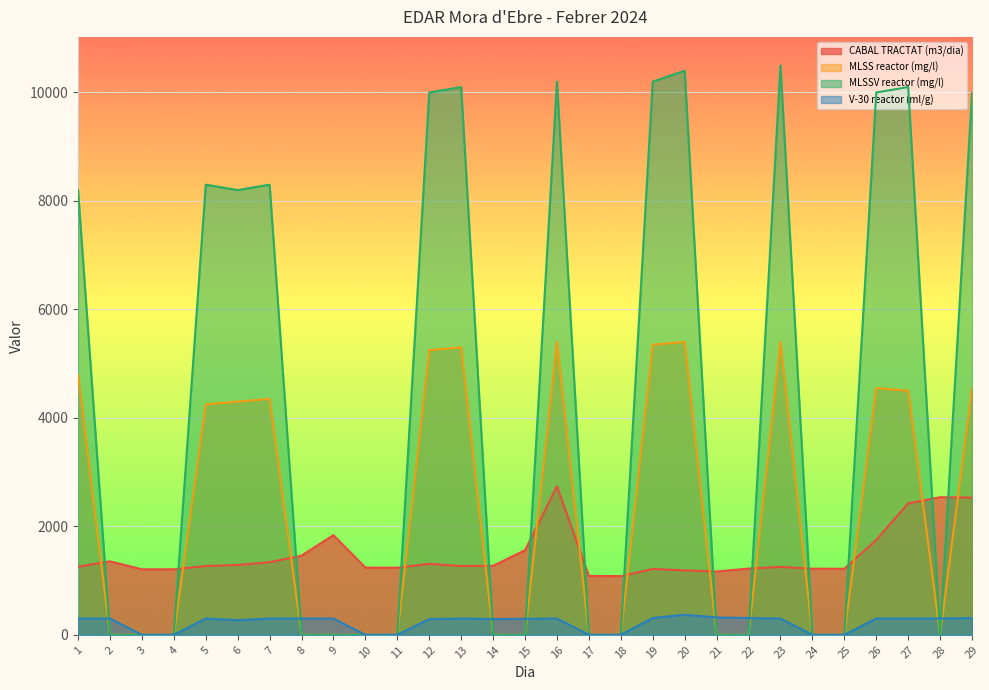

List the labels in order of MLSS reactor (mg/l) value, smallest first.

2, 3, 4, 8, 9, 10, 11, 14, 15, 17, 18, 21, 22, 24, 25, 28, 5, 6, 7, 27, 26, 29, 1, 12, 13, 19, 16, 20, 23